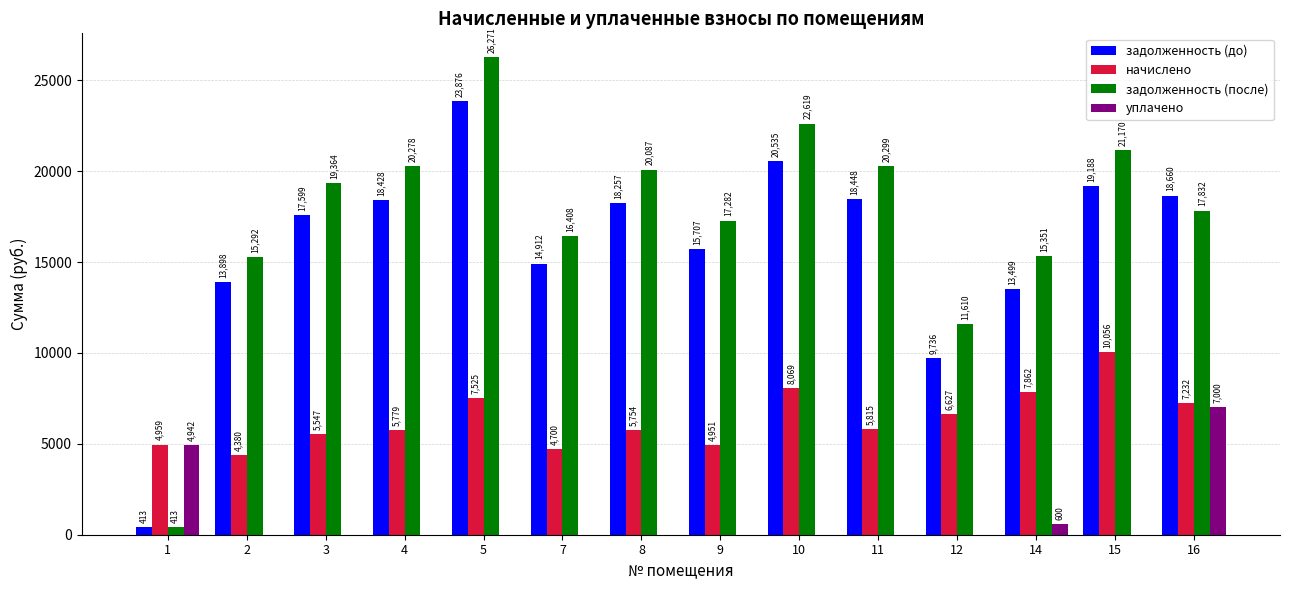

What is the maximum value shown in the chart?

26270.5